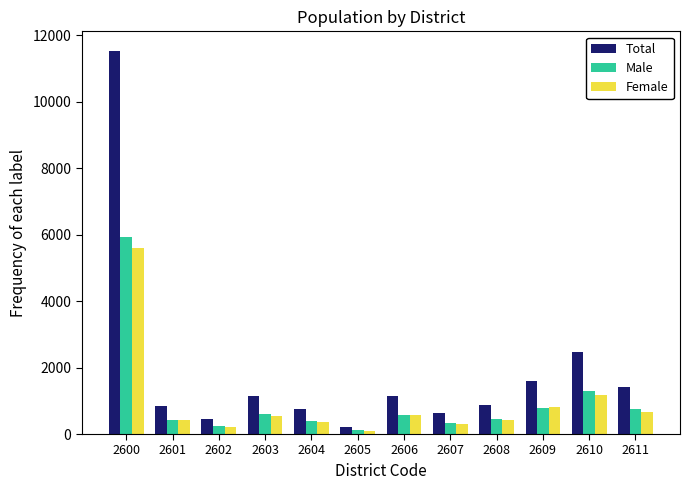

Is it true that Male equals 413 at 2601?

True